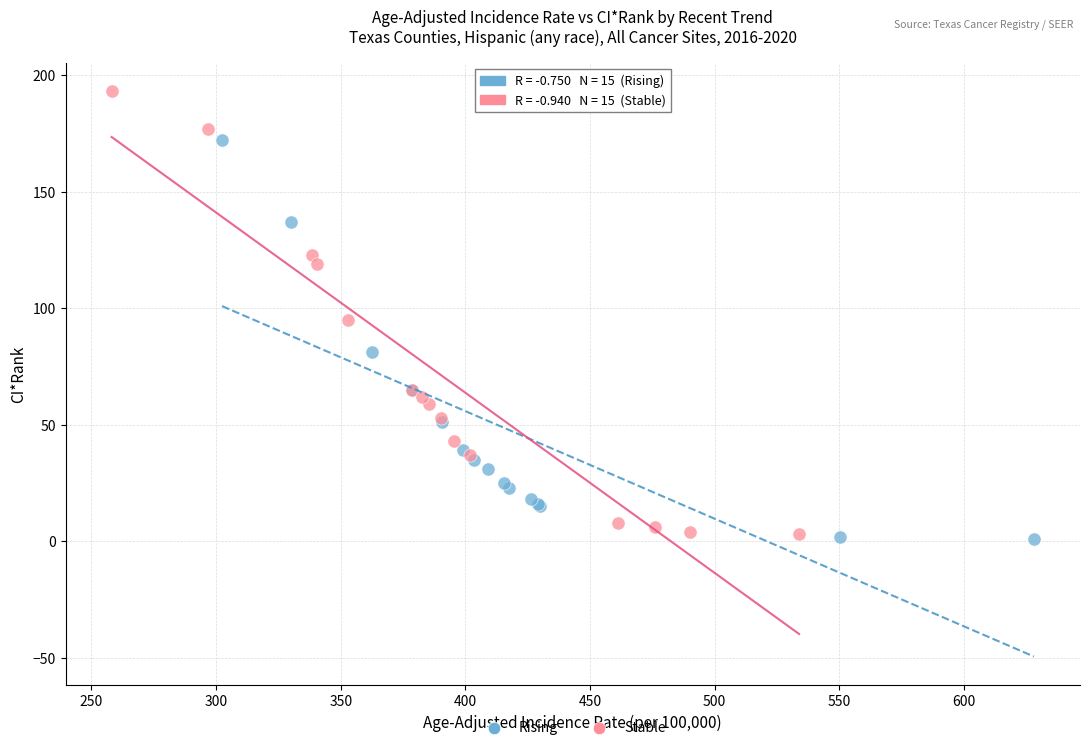

Which series reaches the maximum Y coordinate?

Stable